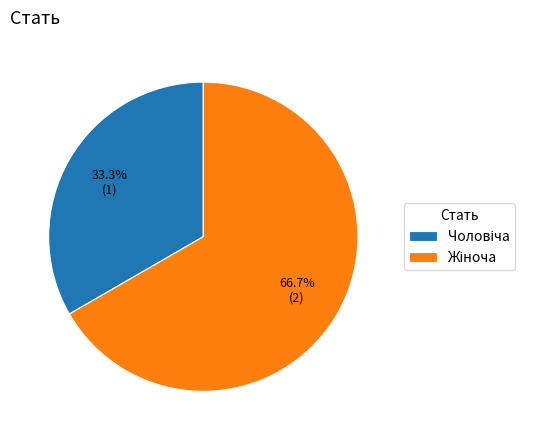

Is there any slice that represents more than half of the pie?

Yes